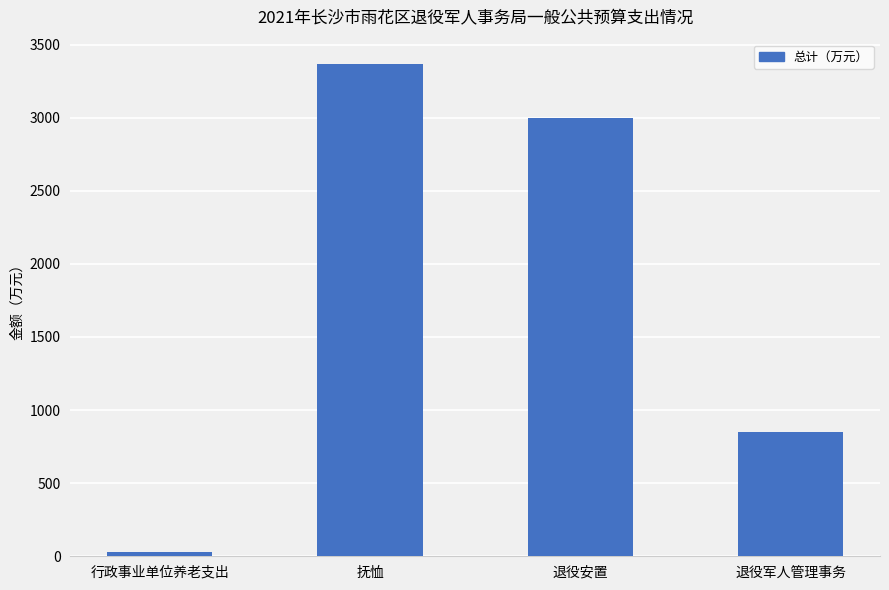

What is the label of the 4th bar from the left?

退役军人管理事务